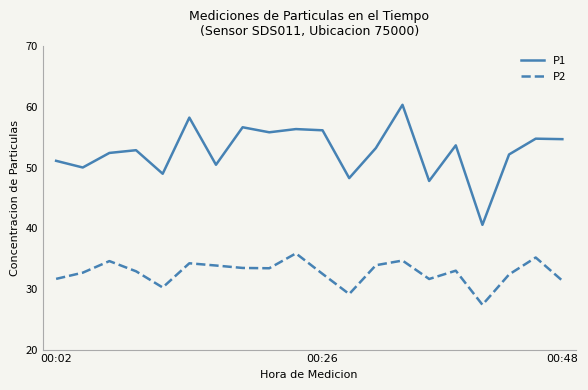

Which series has the widest spread of values?

P1